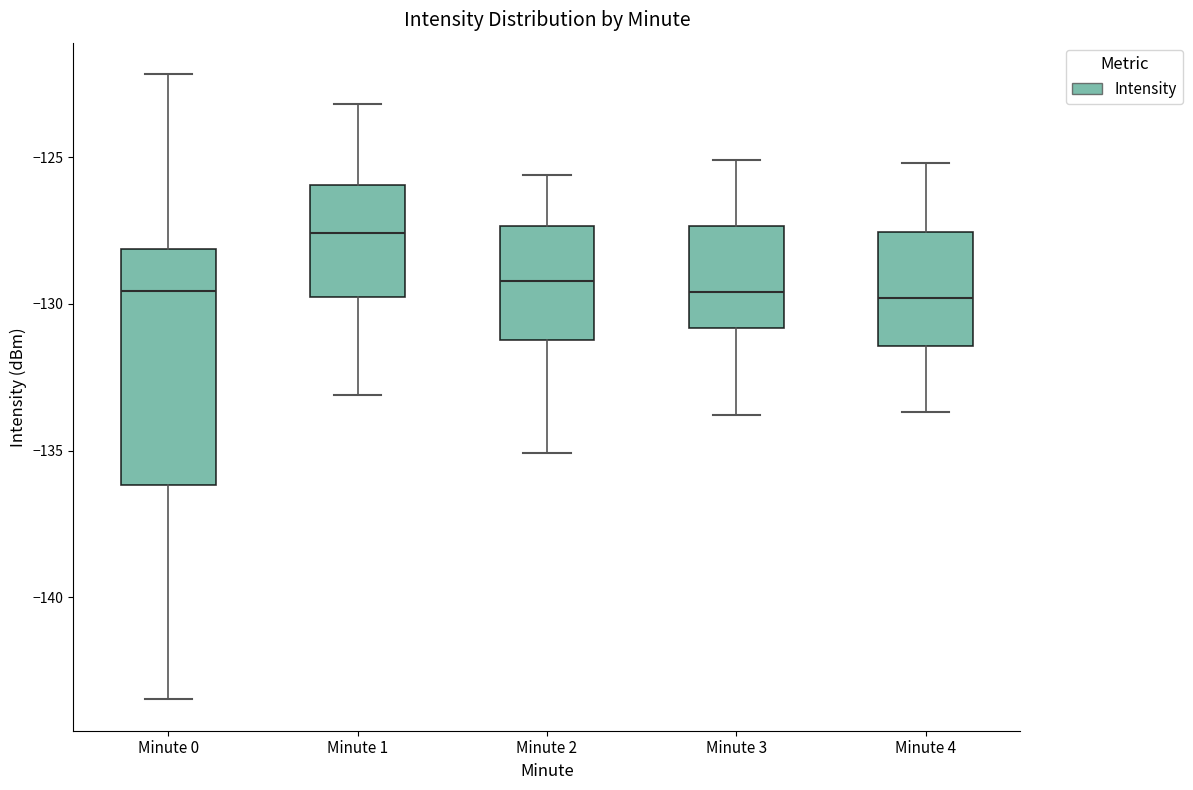

Where is the lower edge of the box for Minute 0 on the y-axis? The values are not printed on the chart, so give them approximately, as read against the axis.

-136.0